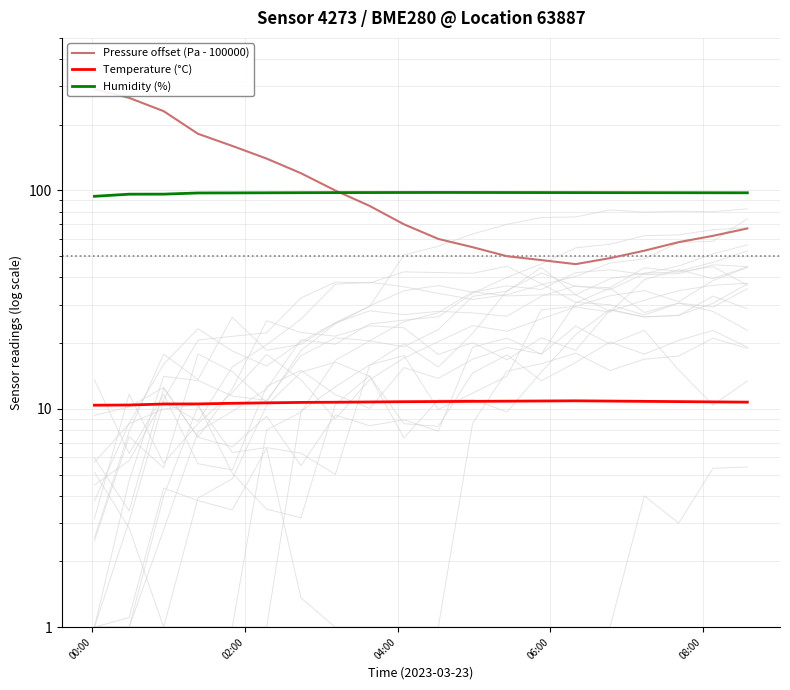

The Pressure offset (Pa - 100000) series shows 14.5 at 12. True or false?

False